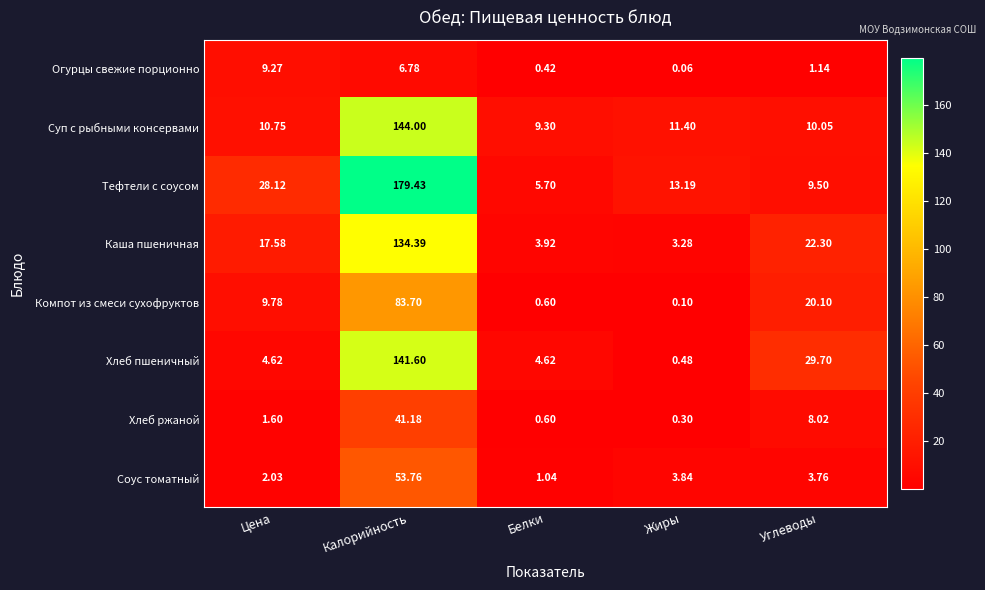

At Калорийность, list the series in order from smallest to largest.

Огурцы свежие порционно, Хлеб ржаной, Соус томатный, Компот из смеси сухофруктов, Каша пшеничная, Хлеб пшеничный, Суп с рыбными консервами, Тефтели с соусом